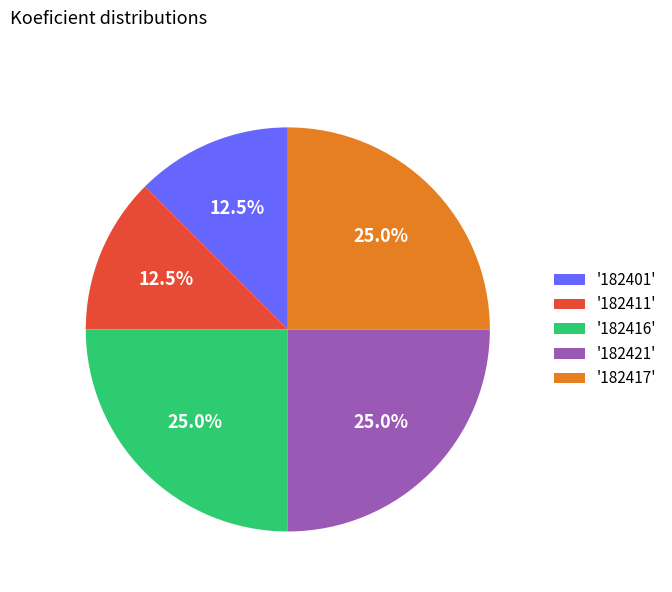

Is there any slice that represents more than half of the pie?

No